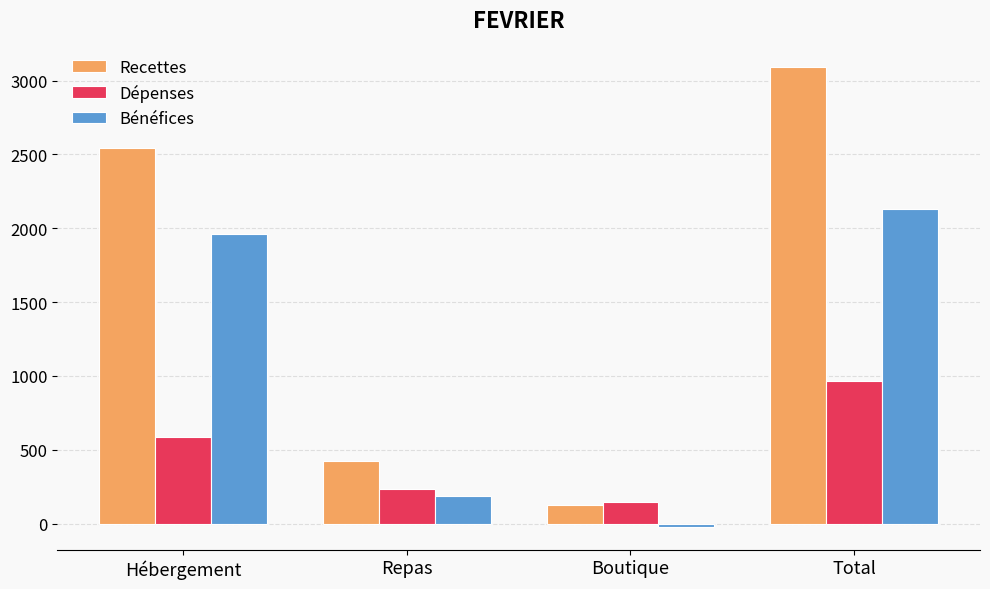

Between Repas and Total, which series saw the biggest shift?

Recettes